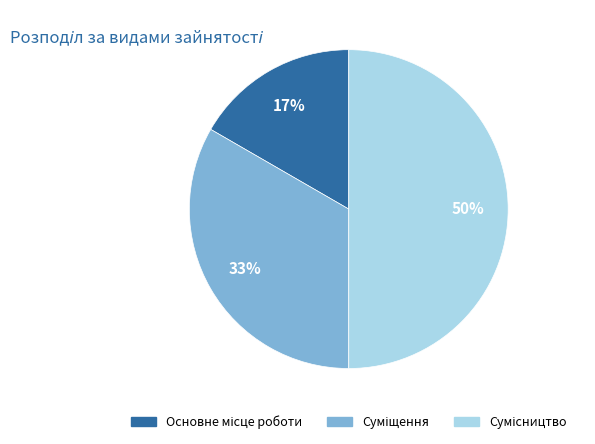

To the nearest percent, what is the average slice percentage?

33%